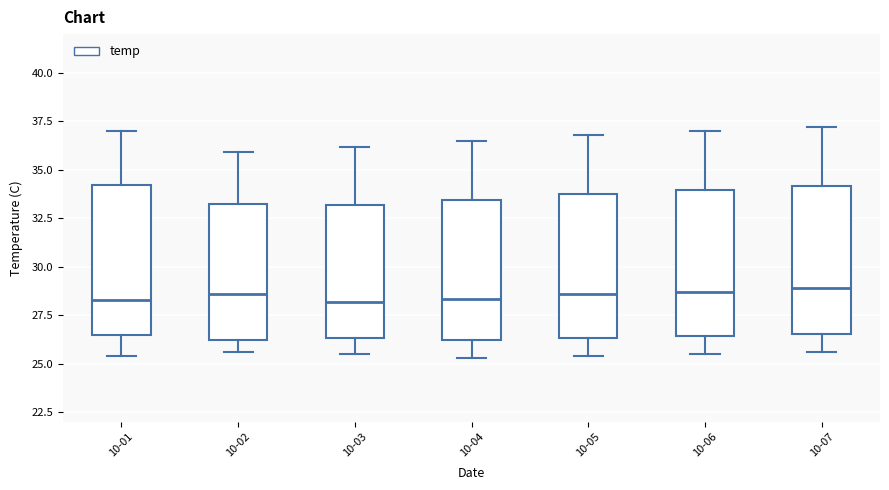

Where is the lower edge of the box for 10-05 on the y-axis? The values are not printed on the chart, so give them approximately, as read against the axis.

26.5